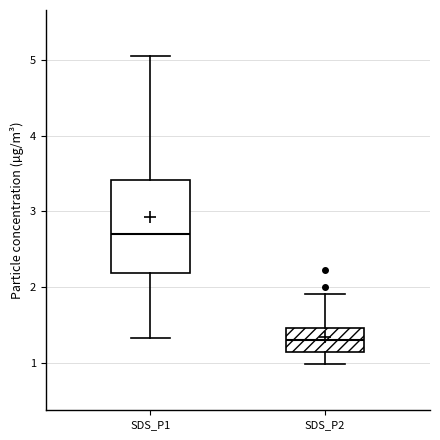

Which box's median line is the highest?

SDS_P1